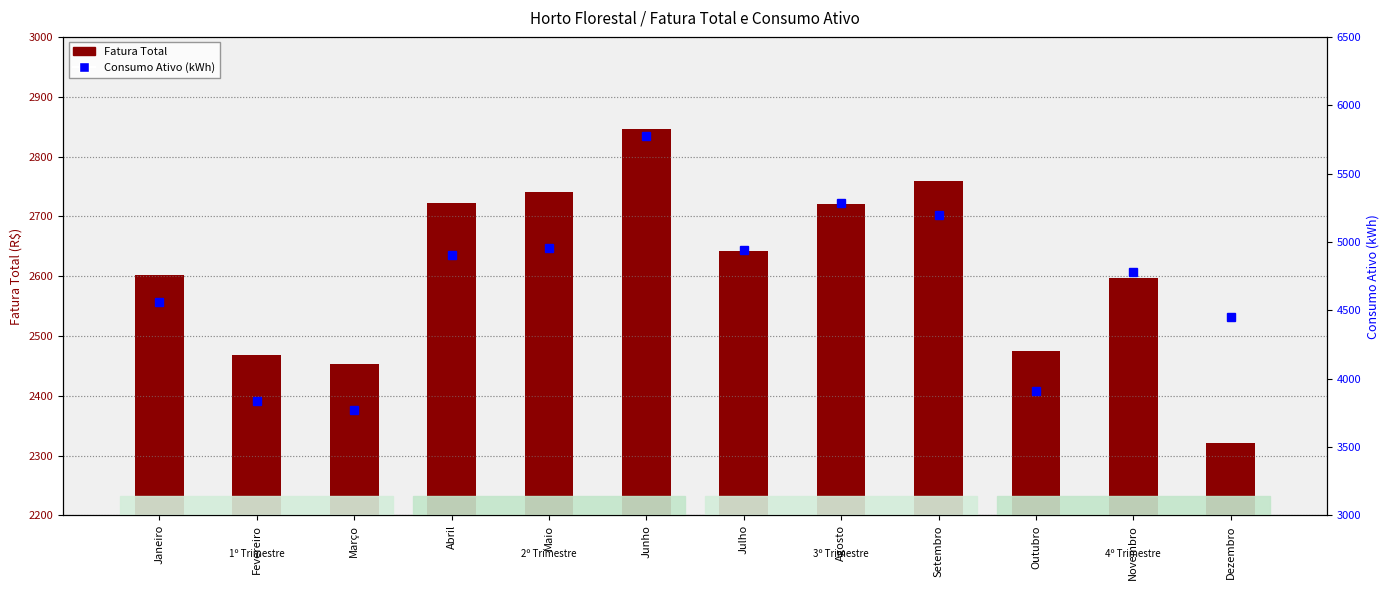

Which series has the largest total across all categories?

Consumo Ativo (kWh)